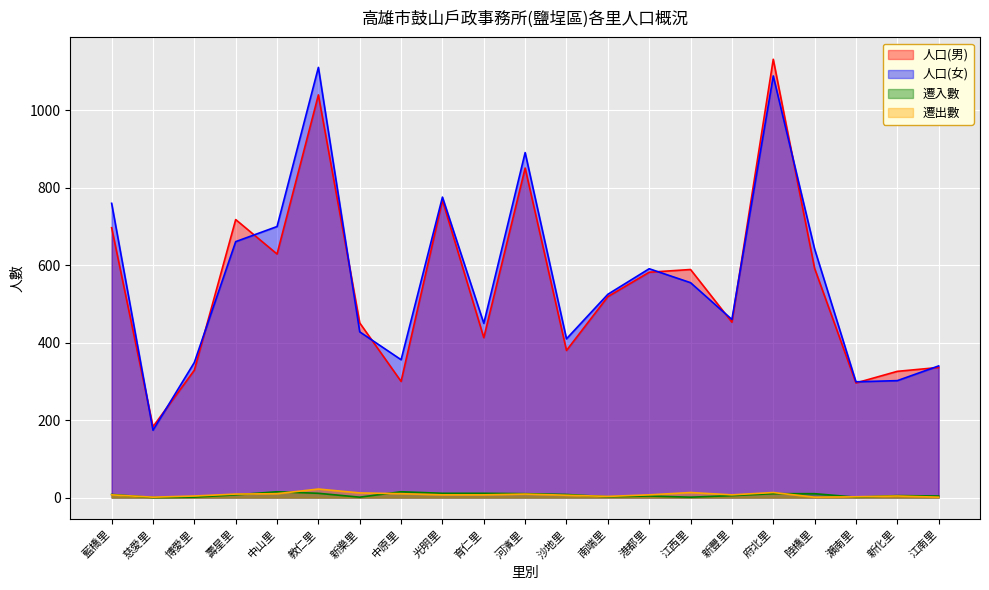

List the series in order of their peak value, highest first.

人口(男), 人口(女), 遷出數, 遷入數